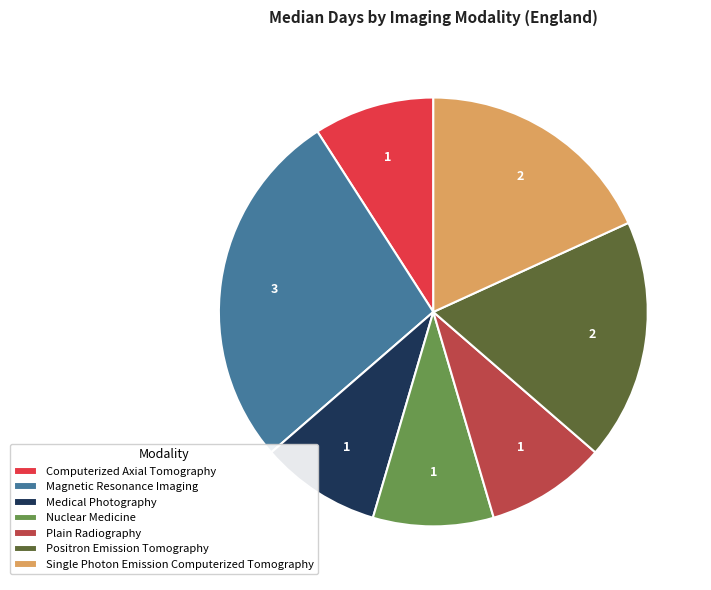

Is there a majority slice in this chart?

No